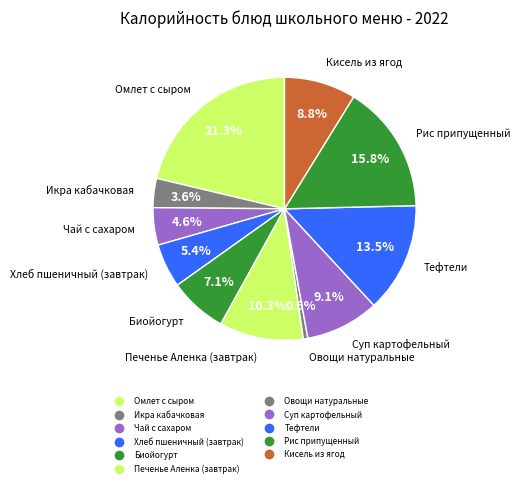

To the nearest percent, what is the difference between the largest and smallest slice percentages?

21%